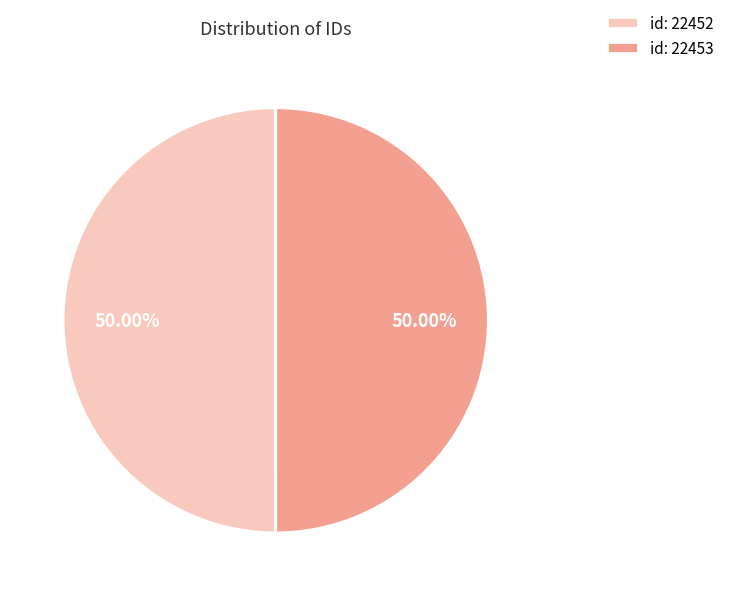

Approximately how many times larger is the value at id: 22452 compared to id: 22453?

1.0